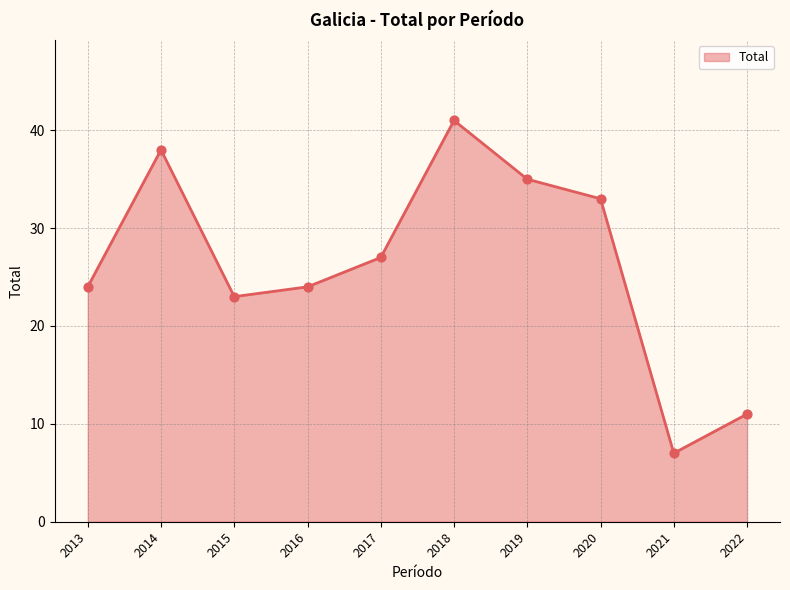

What is the change in value from 2021 to 2022?

+4